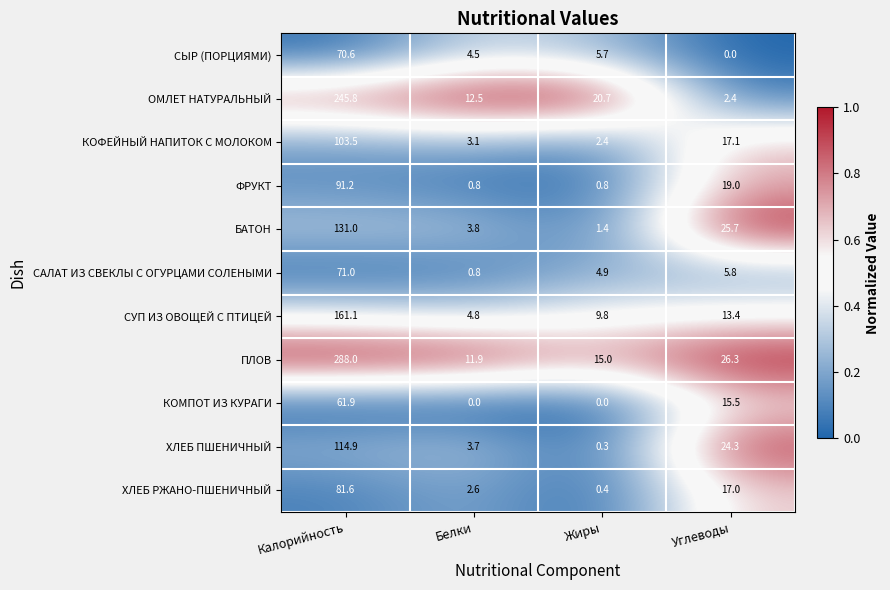

List the series in order of their peak value, lowest first.

КОМПОТ ИЗ КУРАГИ, СЫР (ПОРЦИЯМИ), САЛАТ ИЗ СВЕКЛЫ С ОГУРЦАМИ СОЛЕНЫМИ, ХЛЕБ РЖАНО-ПШЕНИЧНЫЙ, ФРУКТ, КОФЕЙНЫЙ НАПИТОК С МОЛОКОМ, ХЛЕБ ПШЕНИЧНЫЙ, БАТОН, СУП ИЗ ОВОЩЕЙ С ПТИЦЕЙ, ОМЛЕТ НАТУРАЛЬНЫЙ, ПЛОВ